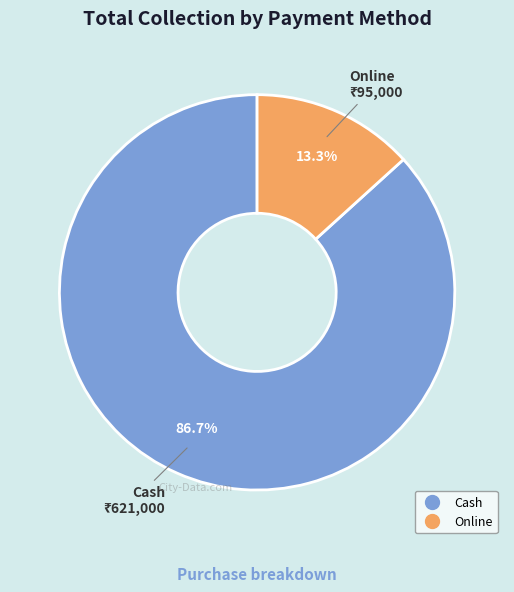

How many segments does this pie chart have?

2